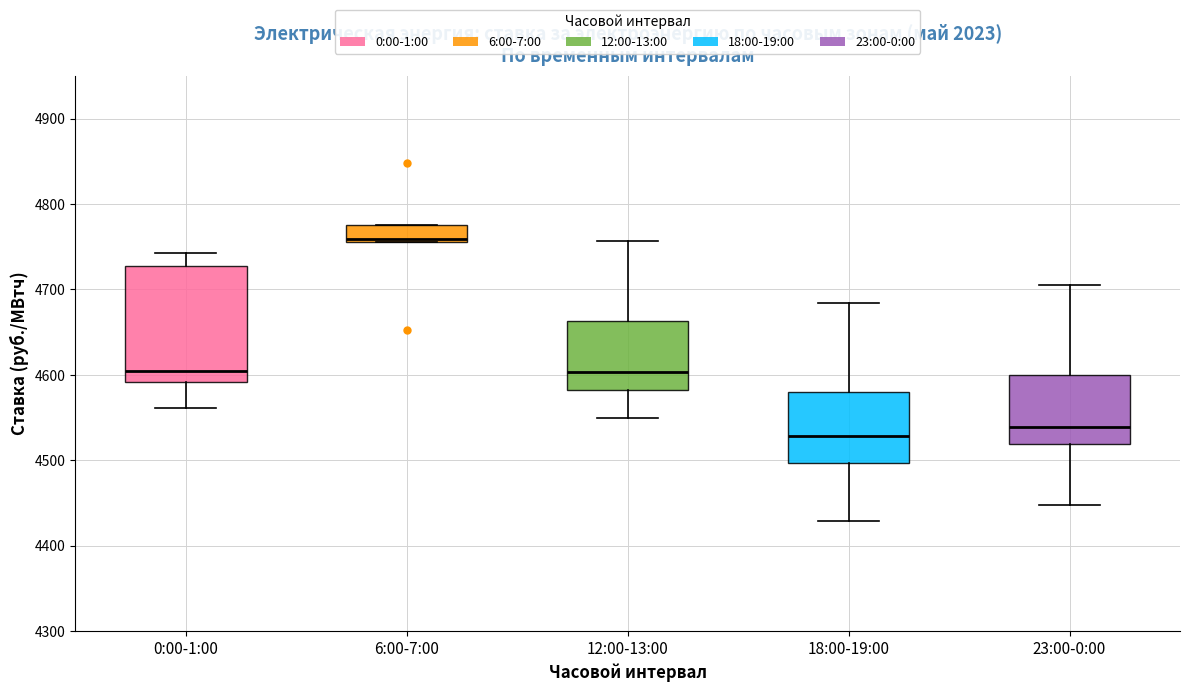

Which box is the tallest, from its lower edge to its upper edge?

0:00-1:00